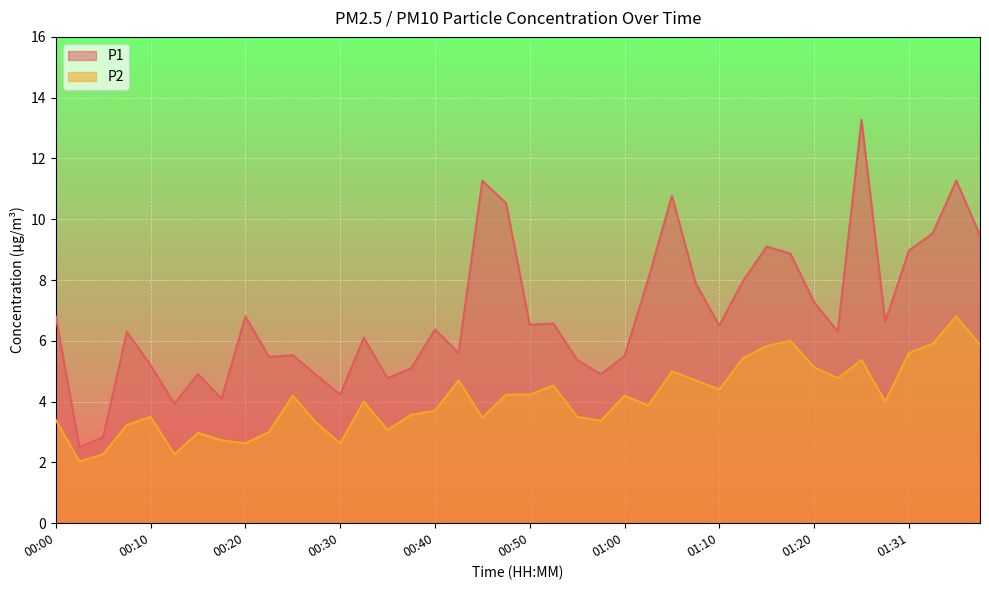

How many values in the P2 series are below 4?

19